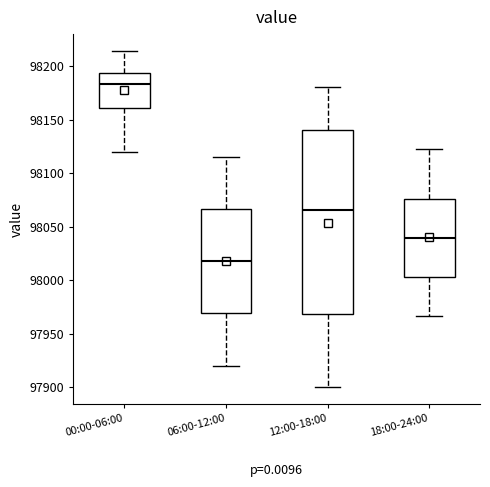

Which box has the highest median line?

00:00-06:00